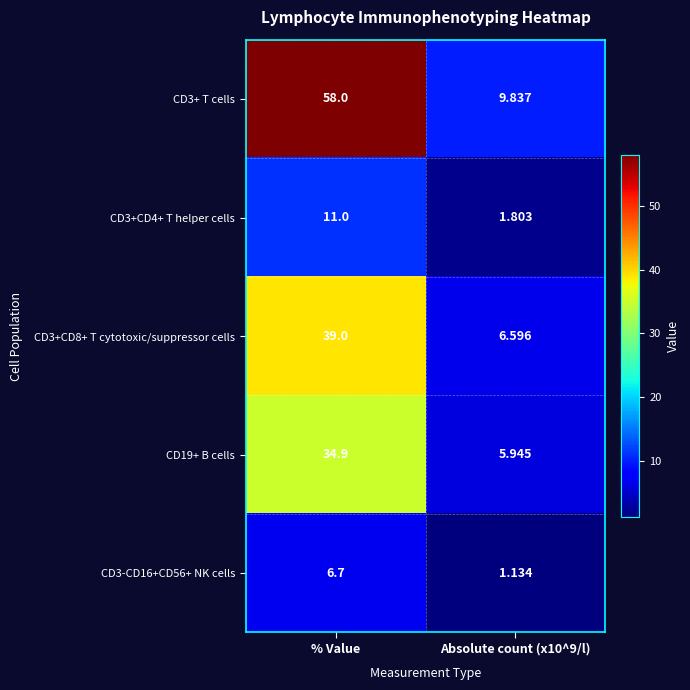

At which category is the sum across all series the highest?

% Value